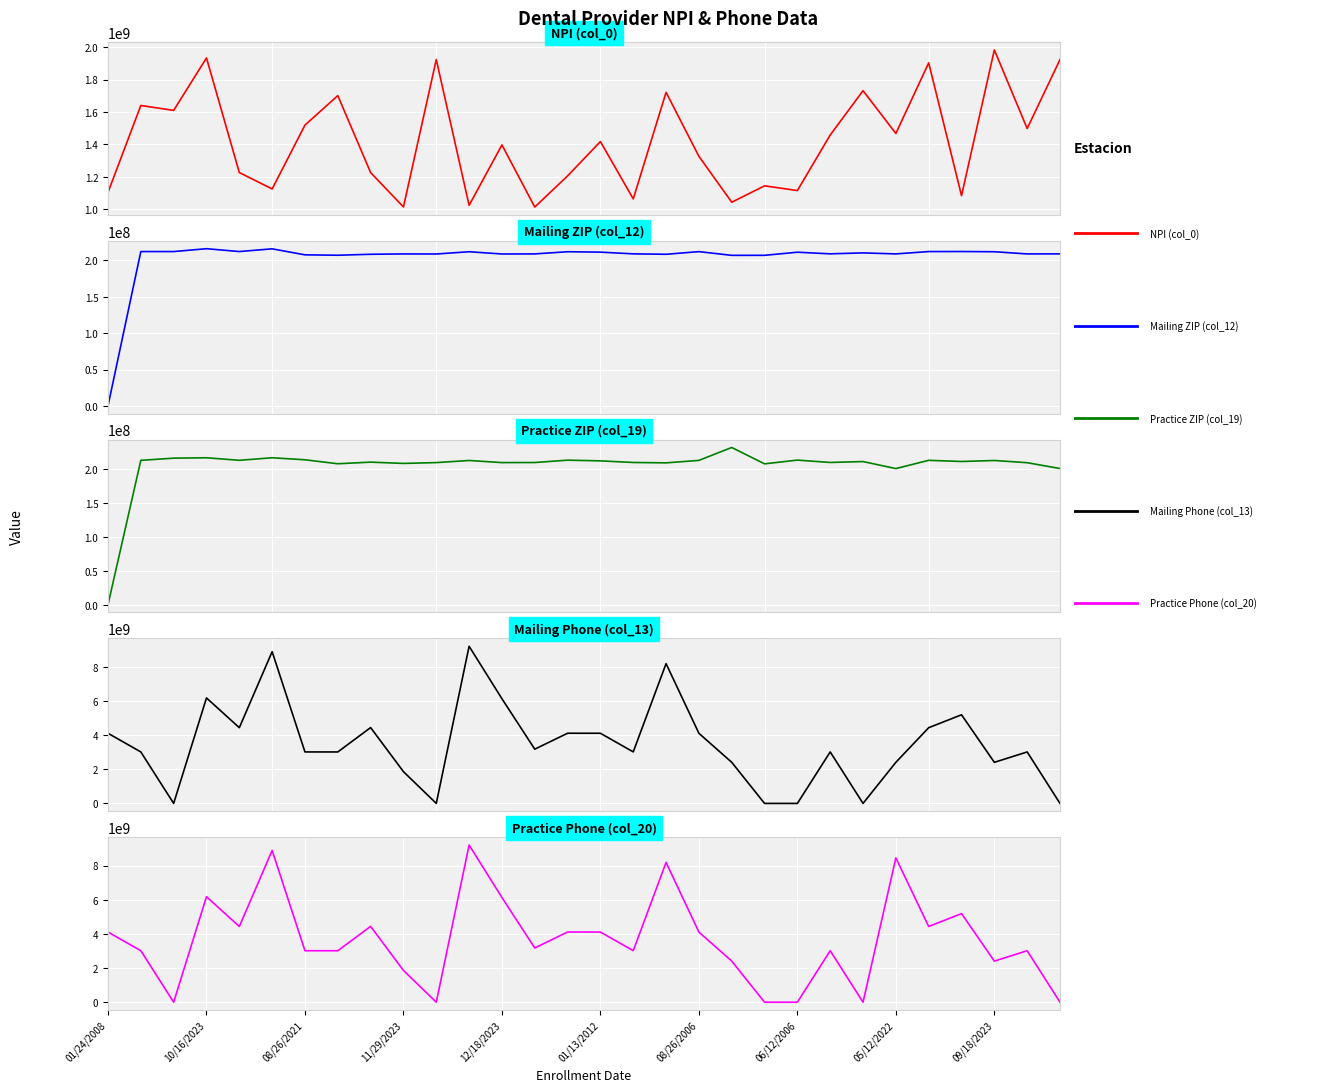

Where do Mailing ZIP (col_12) and Mailing Phone (col_13) first cross each other?

10/16/2023 and 08/26/2021